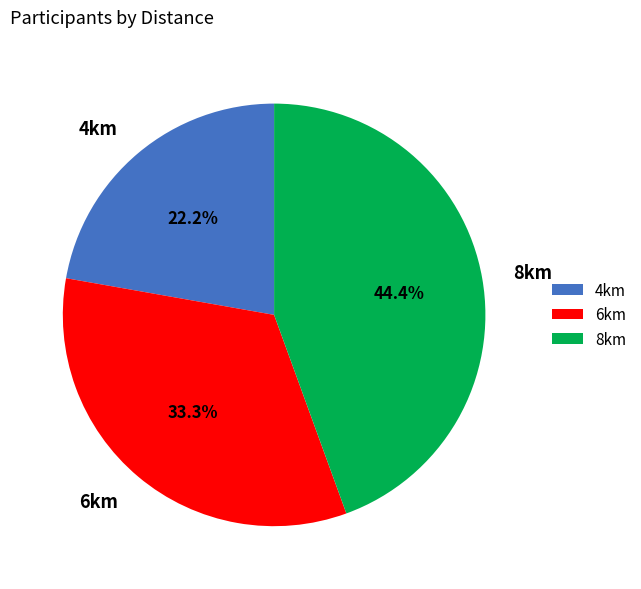

What is the ratio of the value at 4km to the value at 6km?

0.7